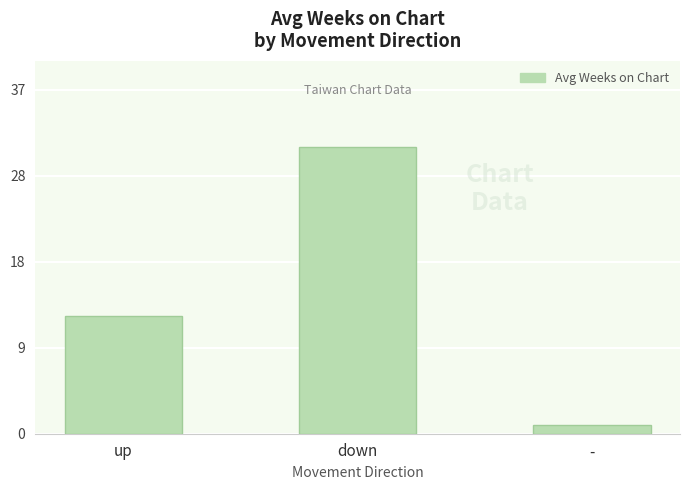

List the labels in order of value, smallest first.

-, up, down